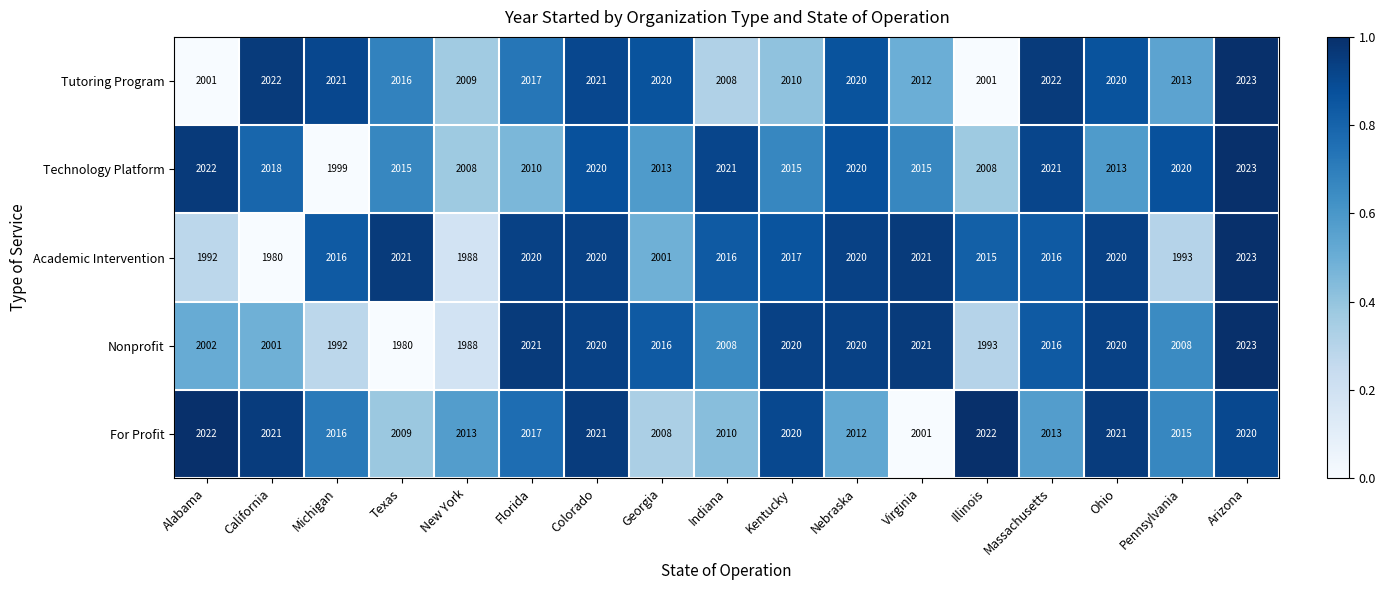

What is the total value across all series at Pennsylvania?

10049